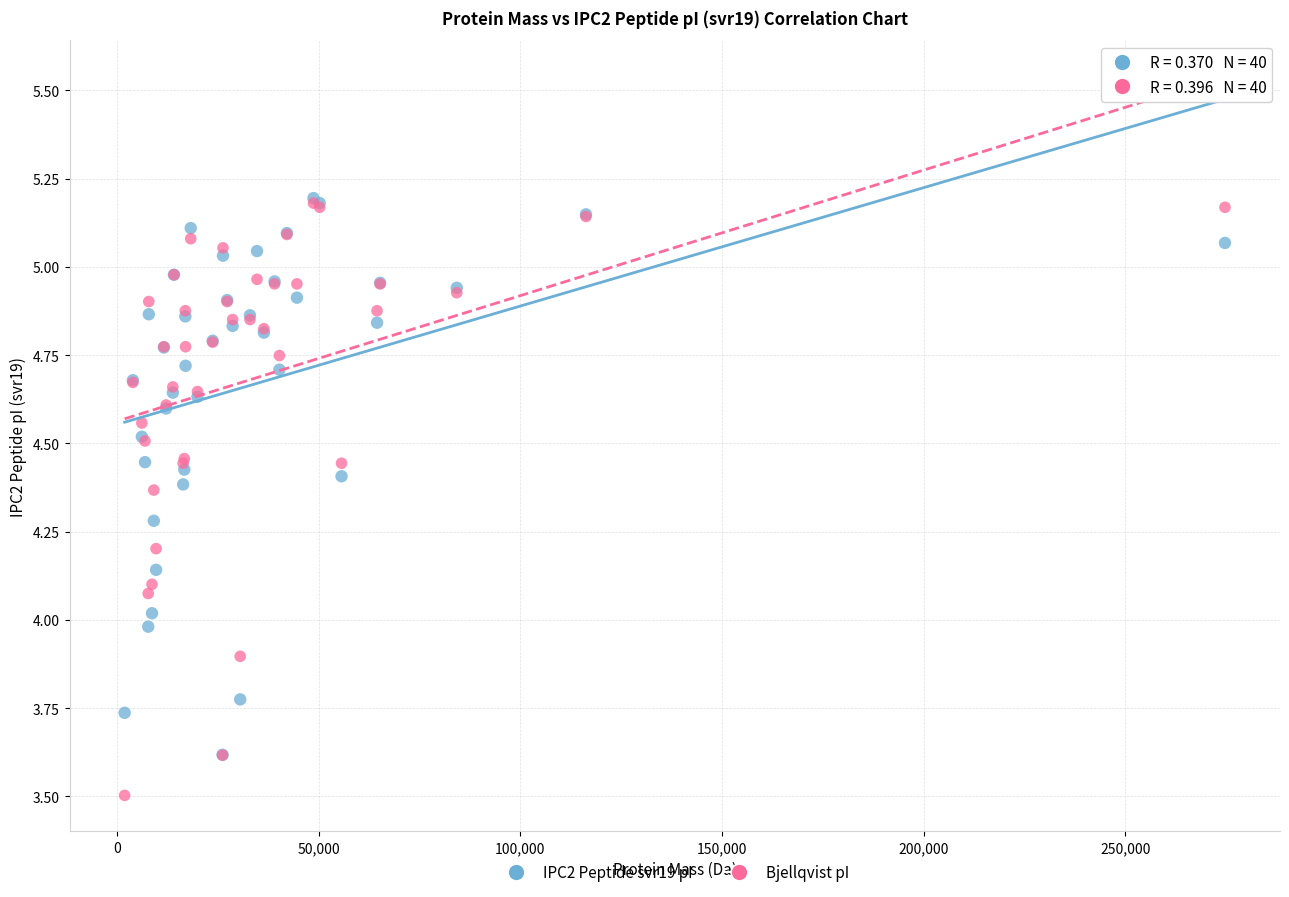

What are all the series names shown in the legend?

IPC2 Peptide svr19 pI, Bjellqvist pI